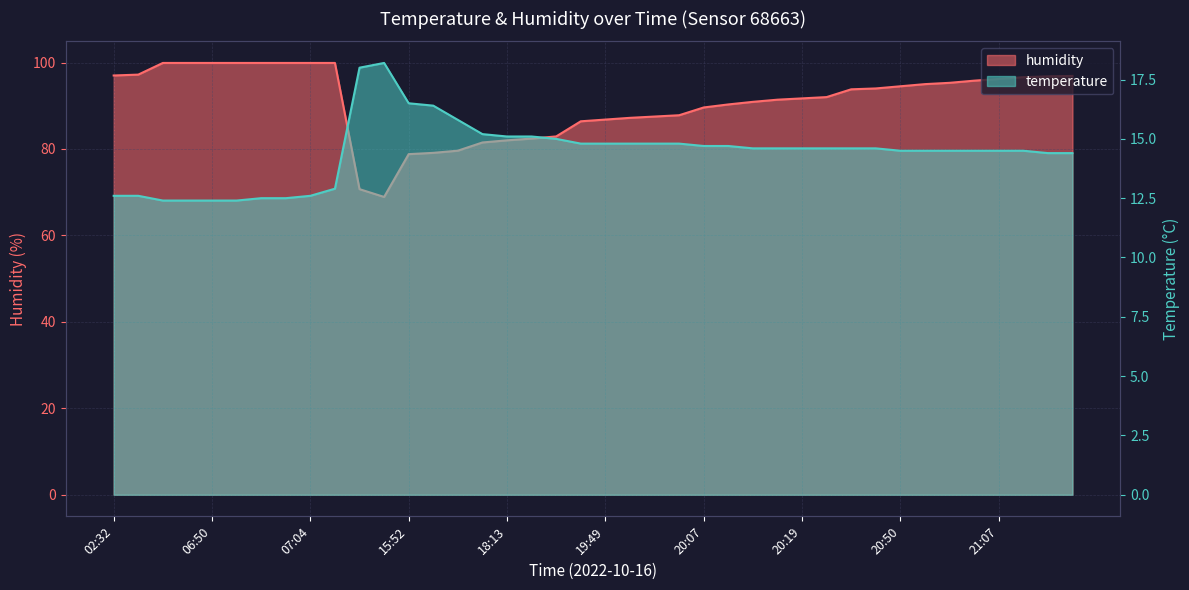

What is the difference between the second highest and minimum values in the temperature series?

5.6